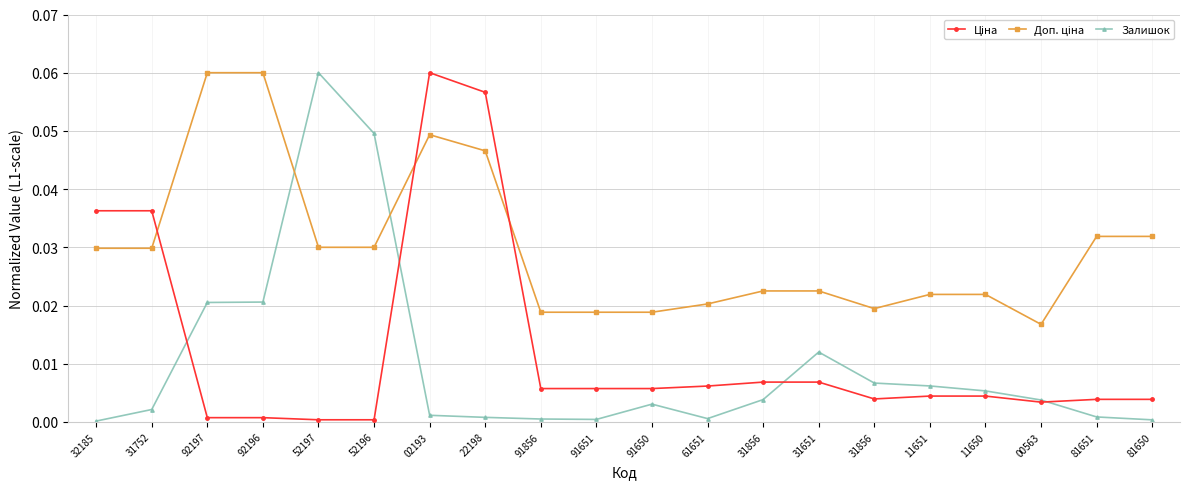

Where is Ціна nearest to the value 0?

52197